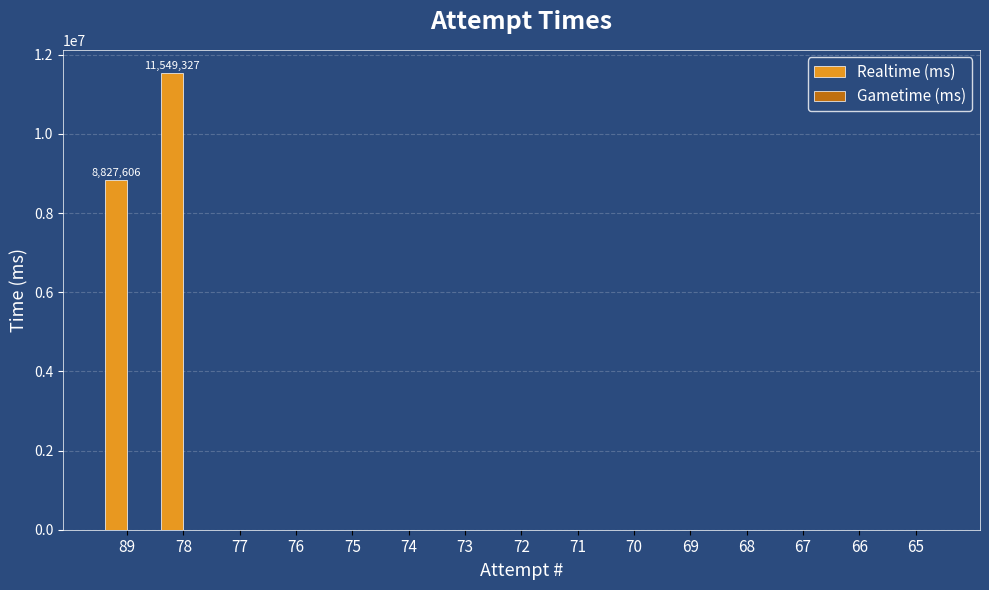

How many series are shown in this chart?

1